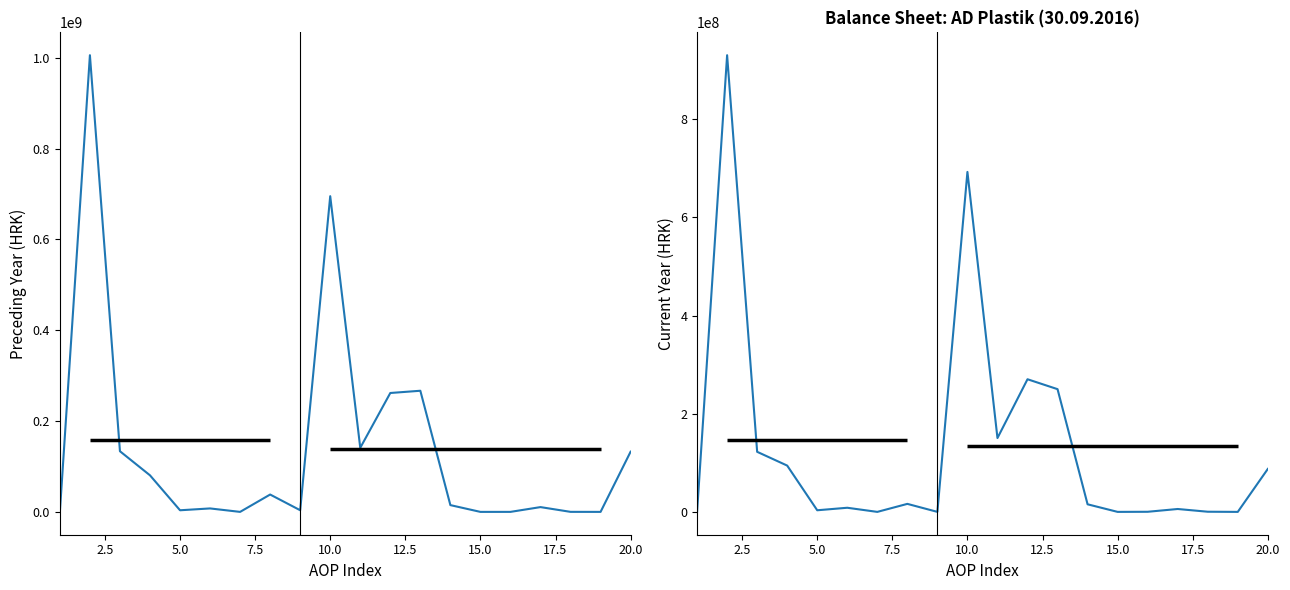

True or false: Preceding year has a value of 278728766.5 at 10.0.

False